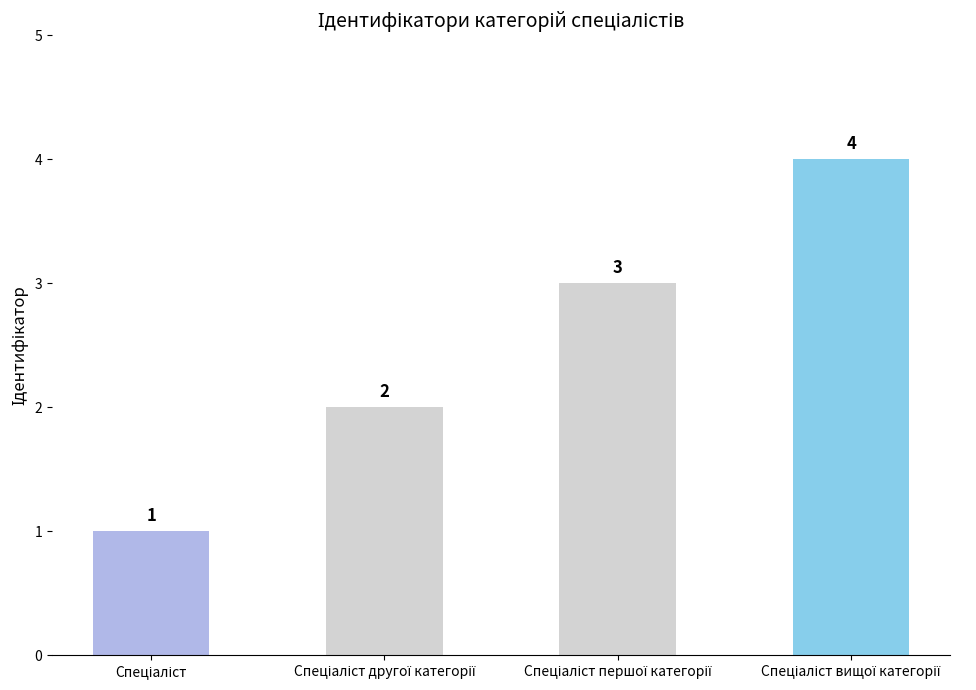

Reading left to right, list all the values displayed in this chart.

1	2	3	4